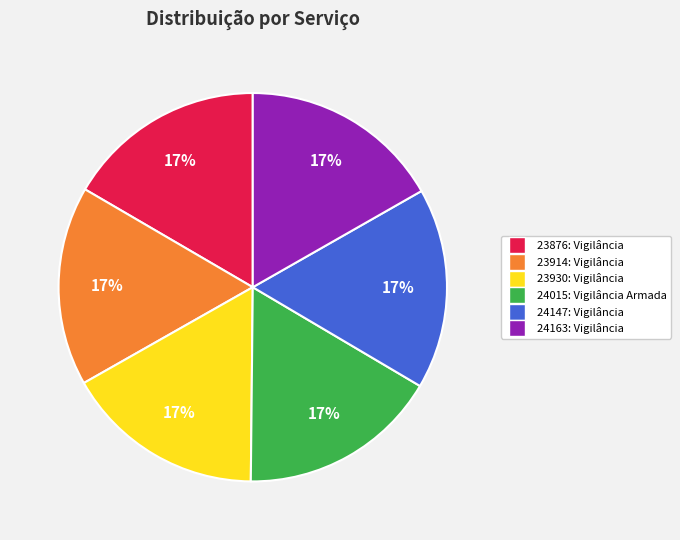

Approximately how many times larger is the value at 23876: Vigilância compared to 23914: Vigilância?

1.0